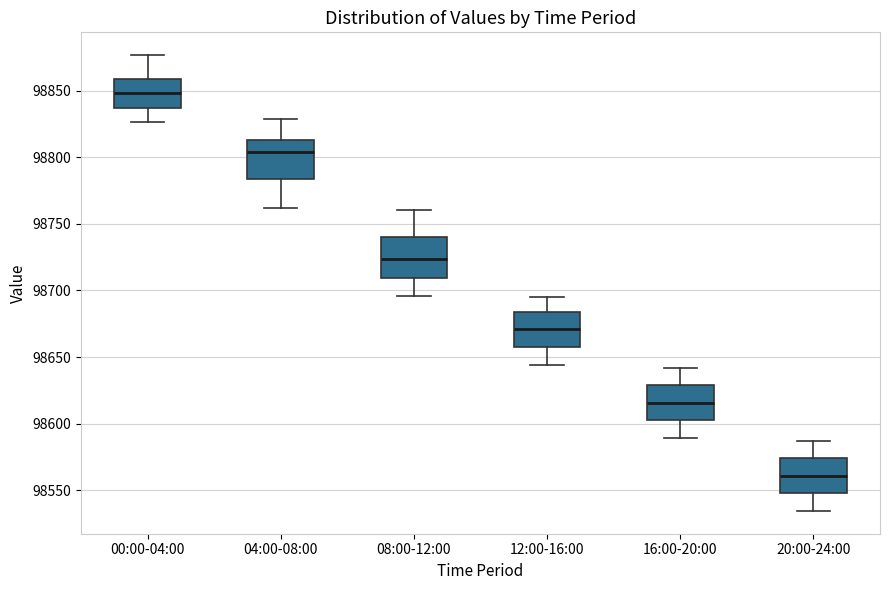

Where does the median line of the box for 00:00-04:00 sit on the y-axis? The values are not printed on the chart, so give them approximately, as read against the axis.

98850